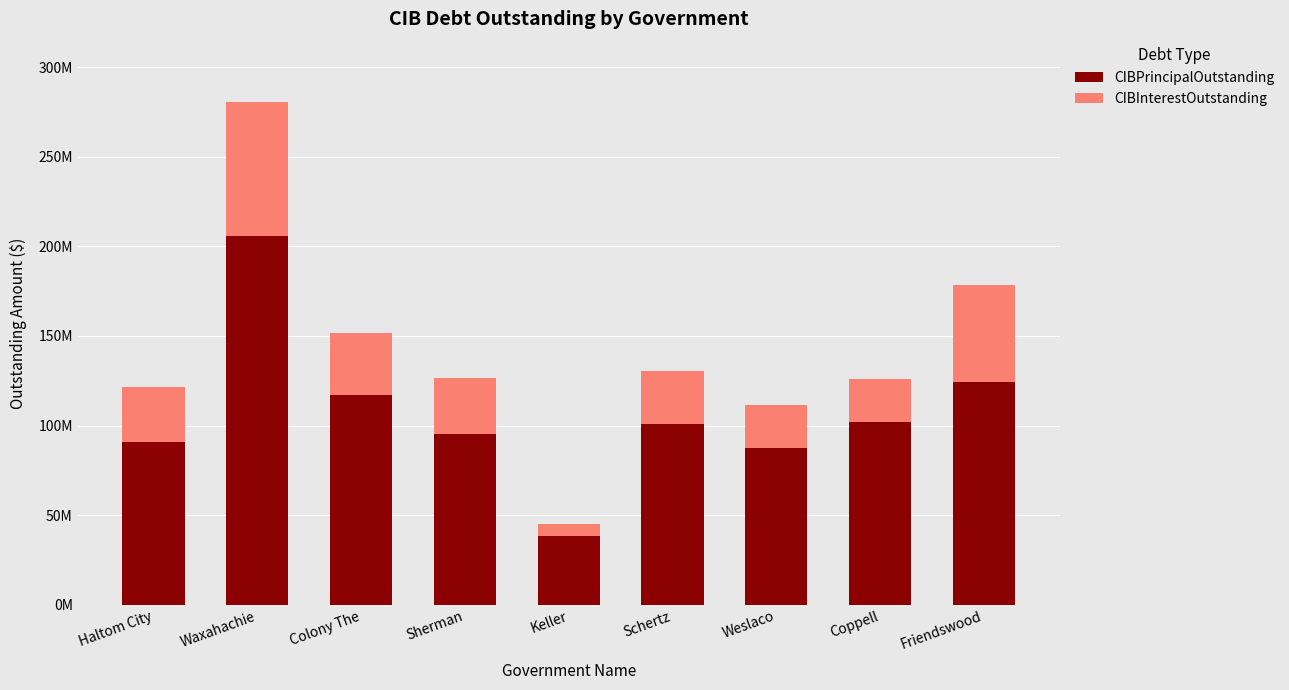

What are all the series names shown in the legend?

CIBPrincipalOutstanding, CIBInterestOutstanding